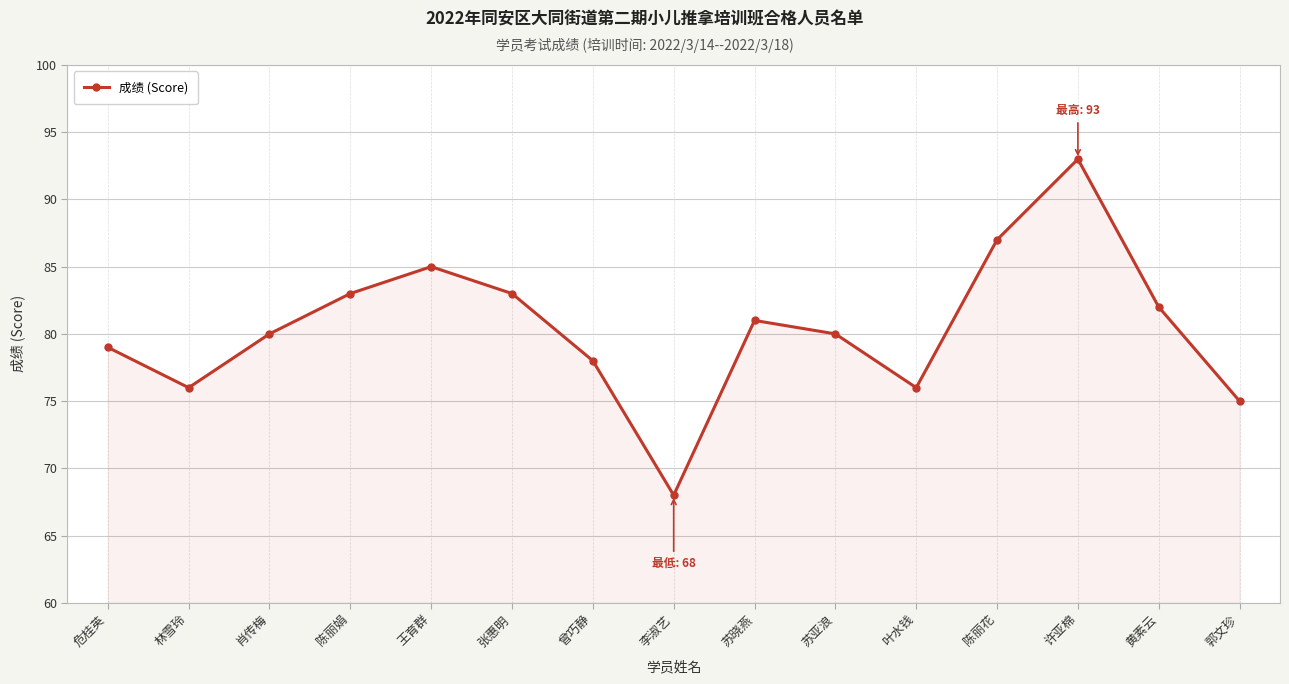

At which category does the data reach its first local peak?

王育群